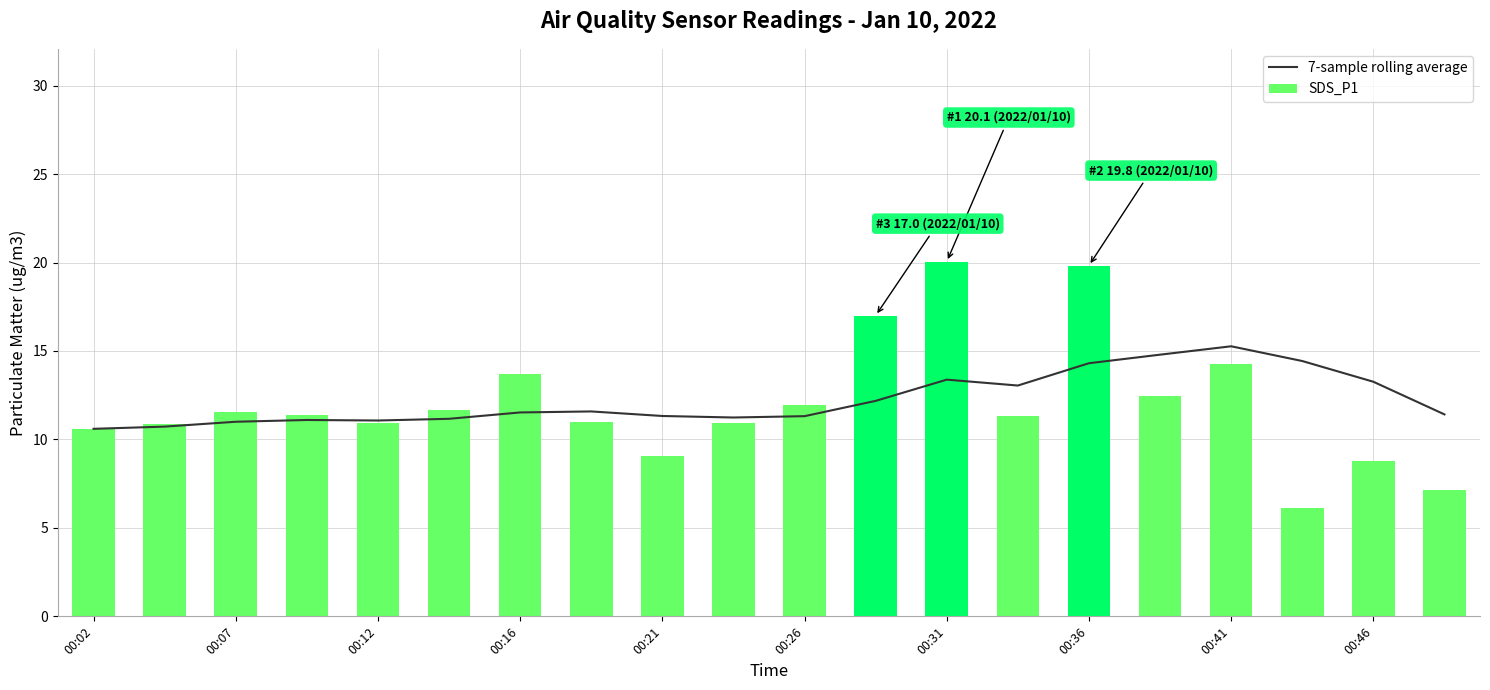

True or false: SDS_P1 has a value of 20.1 at 00:31.

True